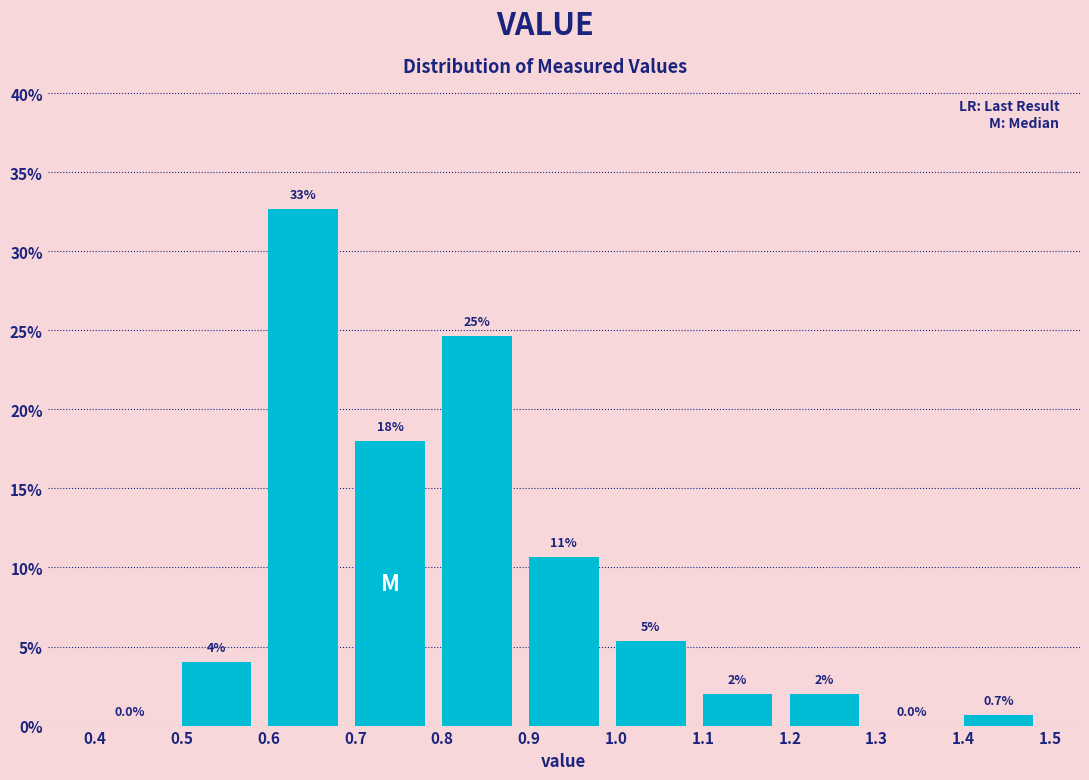

Over which range of the x-axis is the bar tallest?

0.6 to 0.7